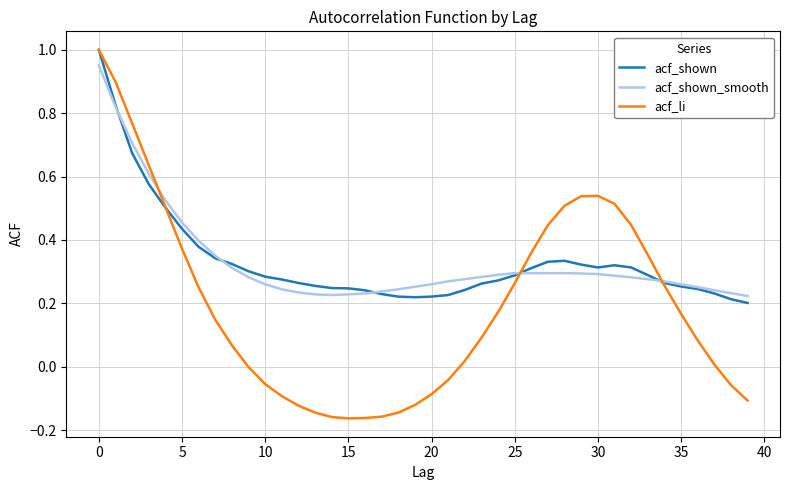

Which series has the largest range (max minus min)?

acf_li